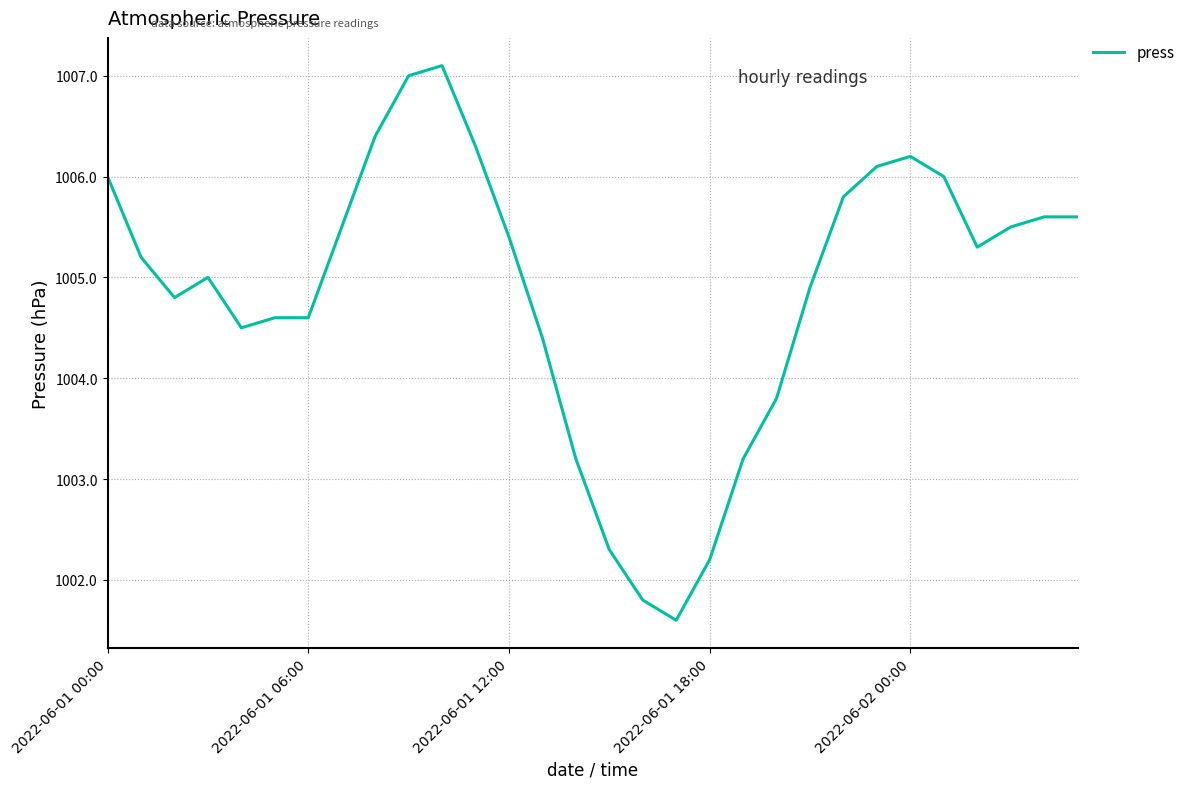

What is the minimum value shown in the chart?

1001.6